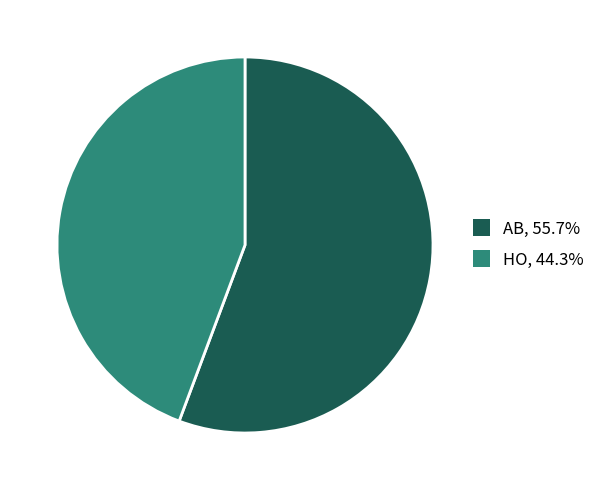

Do AB, 55.7% and HO, 44.3% together represent more than half of the pie?

Yes